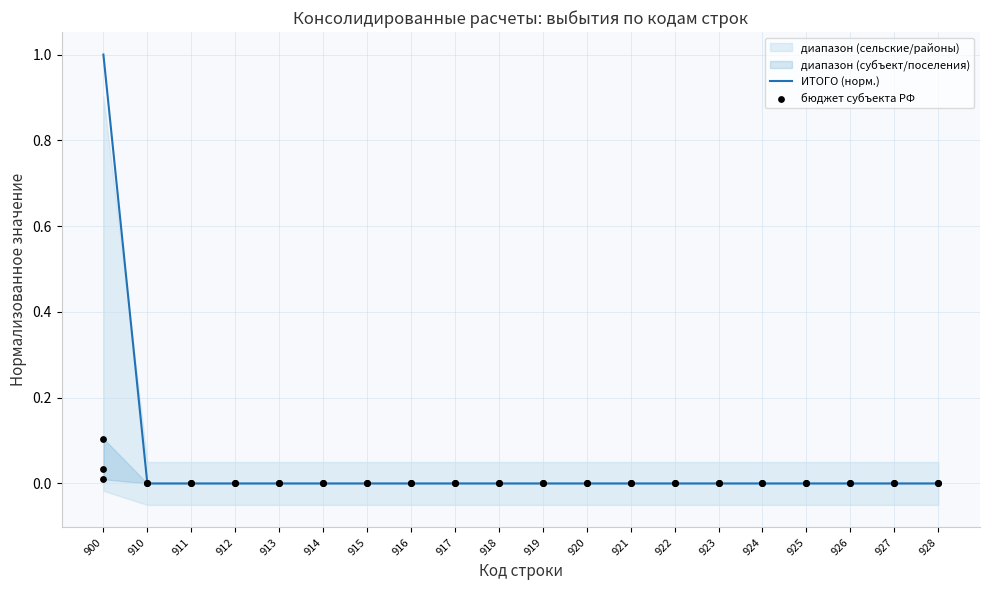

Which series has the largest Y range (max minus min)?

ИТОГО (норм.)